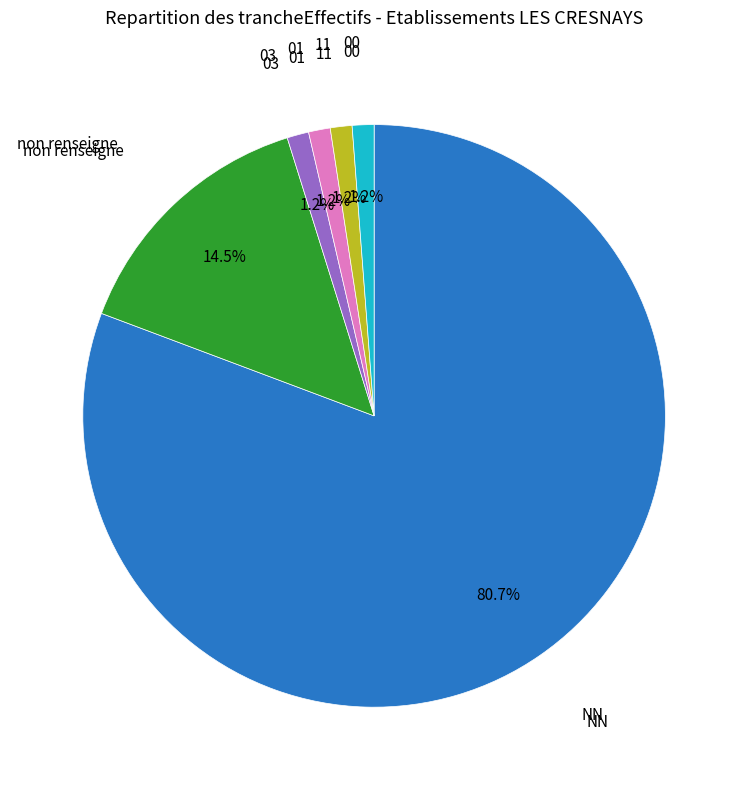

Does any single category account for the majority?

Yes